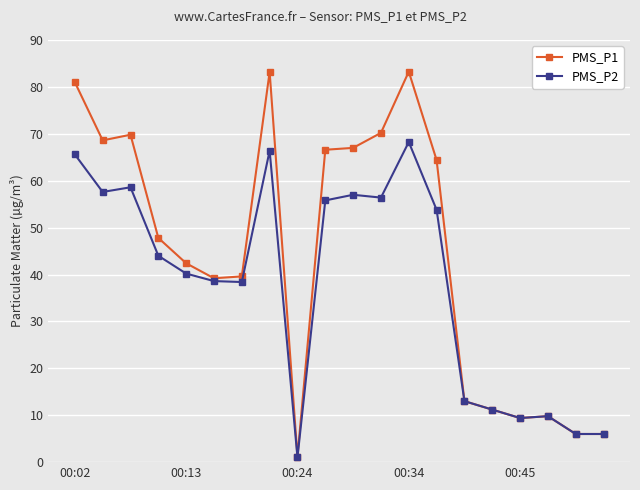

What is the value of the PMS_P2 point at the 12th from the left?

56.4